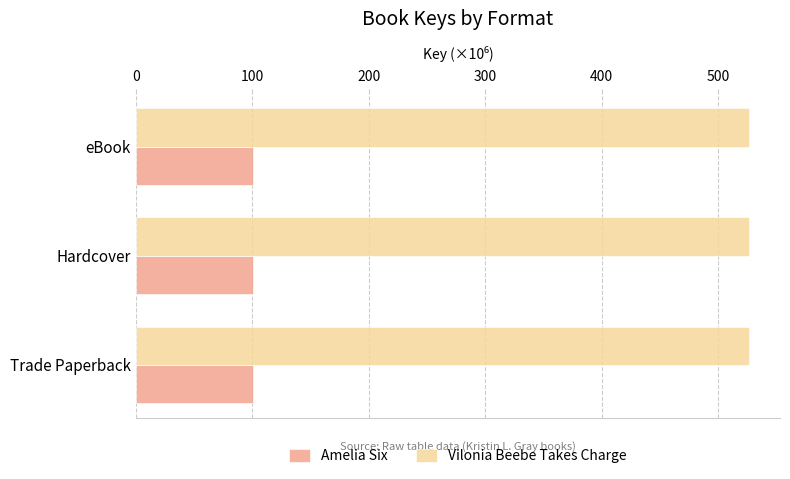

What is the minimum value for Amelia Six?

100.3